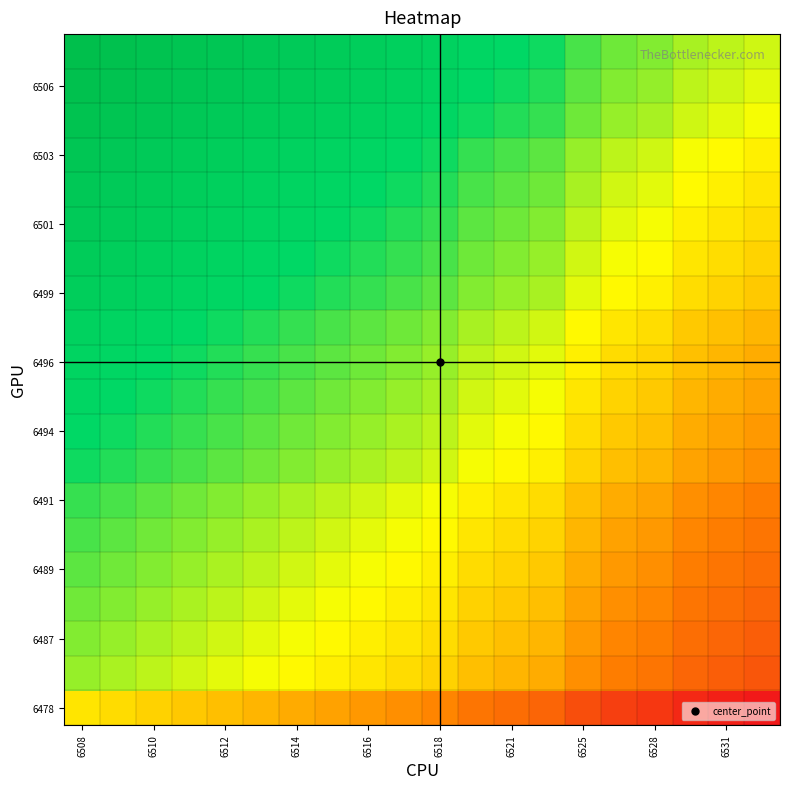

What is the maximum value shown in the chart?

1.0